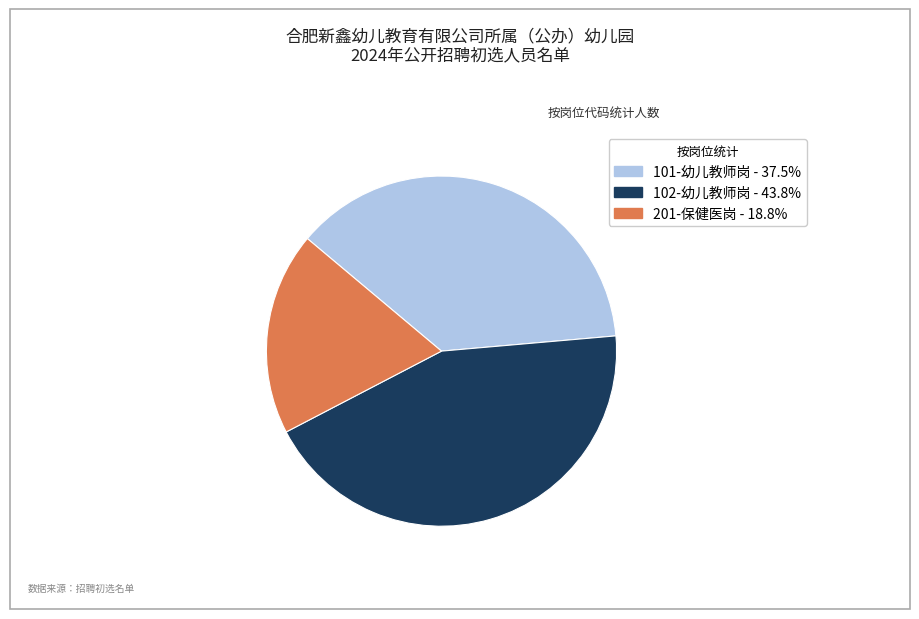

Which category has the smallest portion of the pie?

201-保健医岗